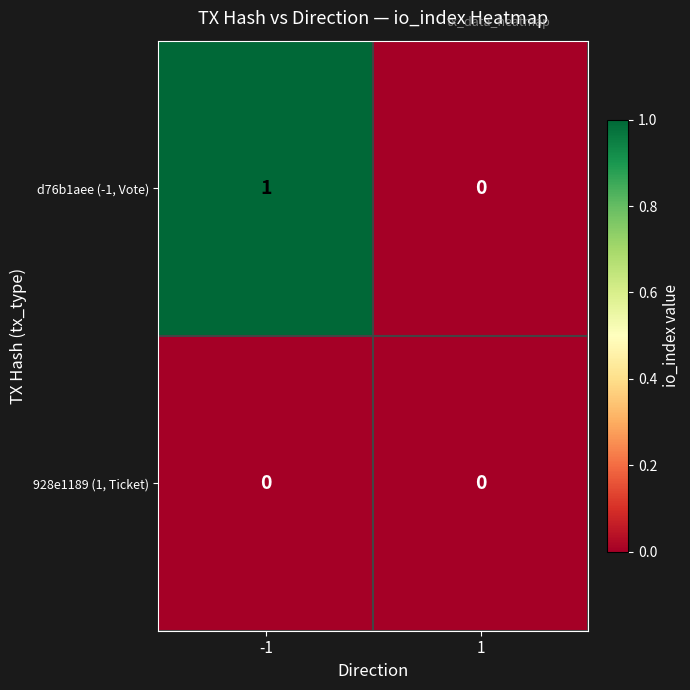

Which series has the widest spread of values?

d76b1aee (-1, Vote)